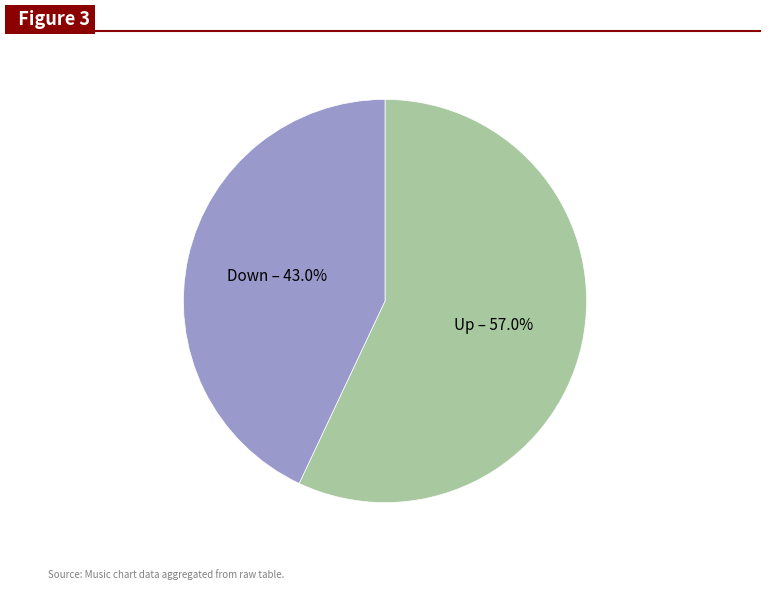

Does any single category account for the majority?

Yes